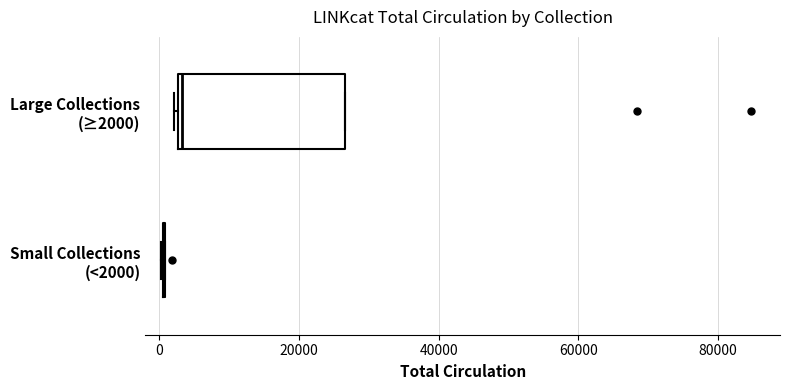

Reading bottom to top, read every box against the x-axis: the position of its median line, the range the box covers, and the ends of its whiskers. The values are not printed on the chart, so give them approximately, as read against the axis.

Small Collections (<2000): box collapsed to a line at 0, whiskers 0 to 0
Large Collections (≥2000): median 4000, box 2000 to 26000, whiskers 2000 to 26000